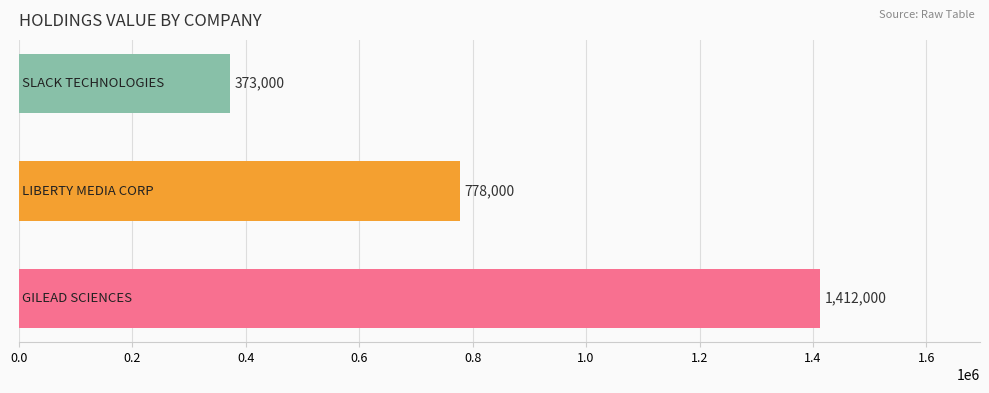

What is the average value?

854333